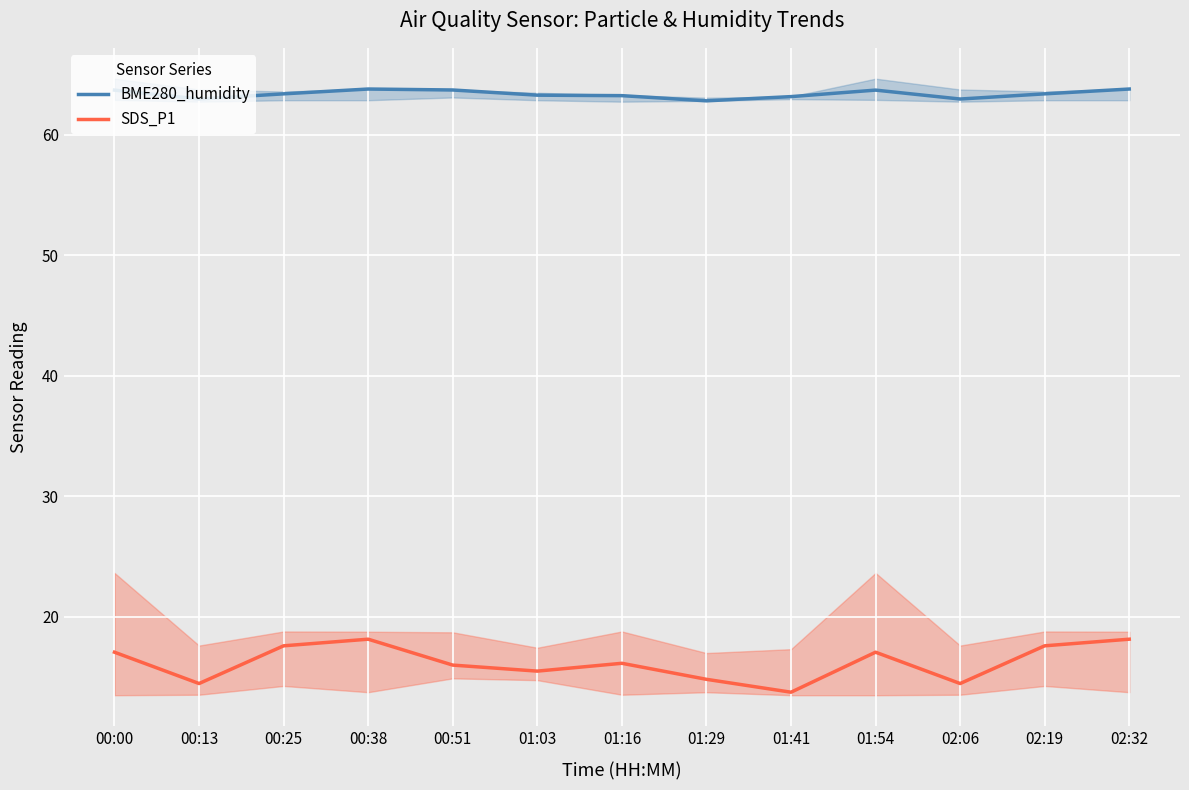

Which series has the widest spread of values?

SDS_P1